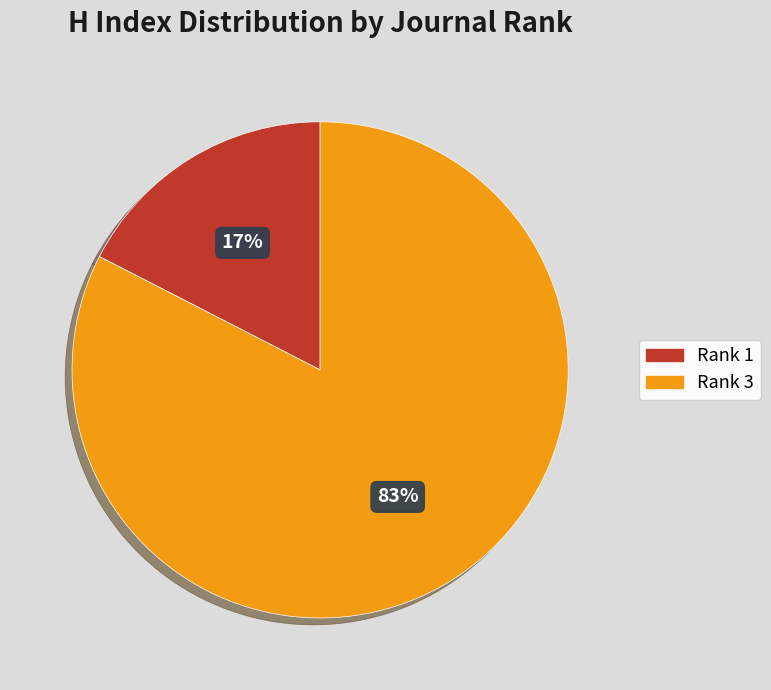

To the nearest percent, what is the average slice percentage?

50%